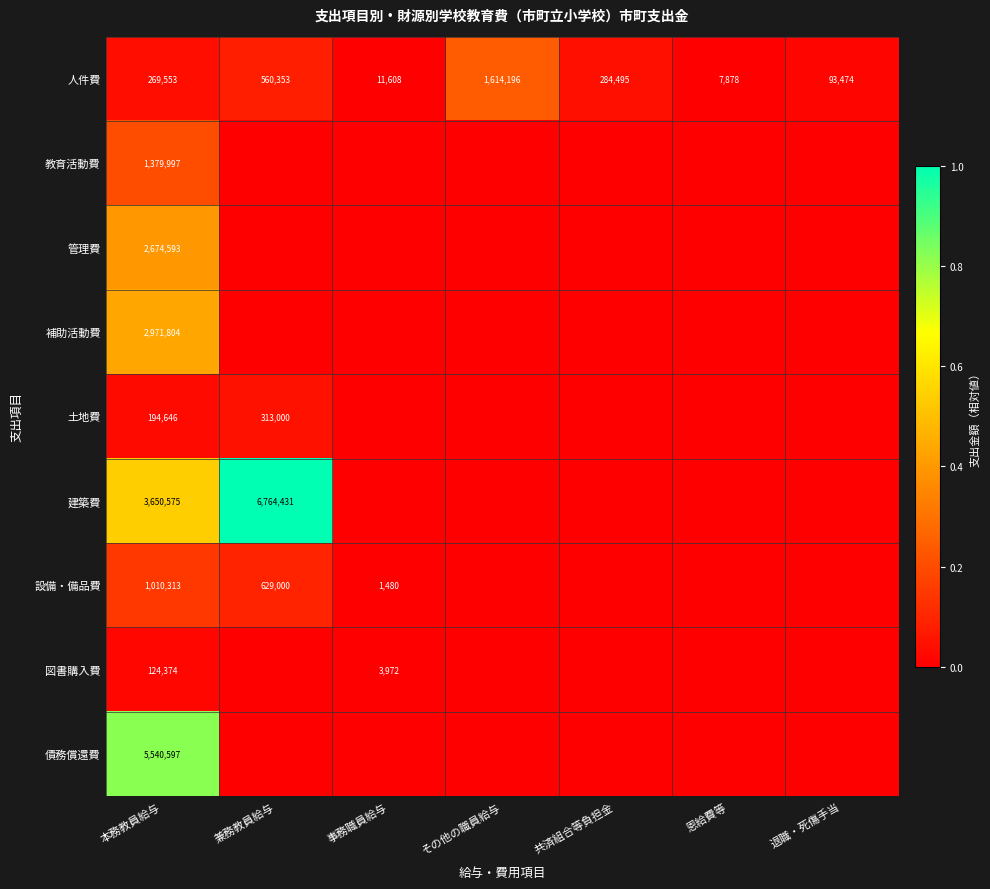

At which label is 人件費 closest to 811037?

兼務教員給与